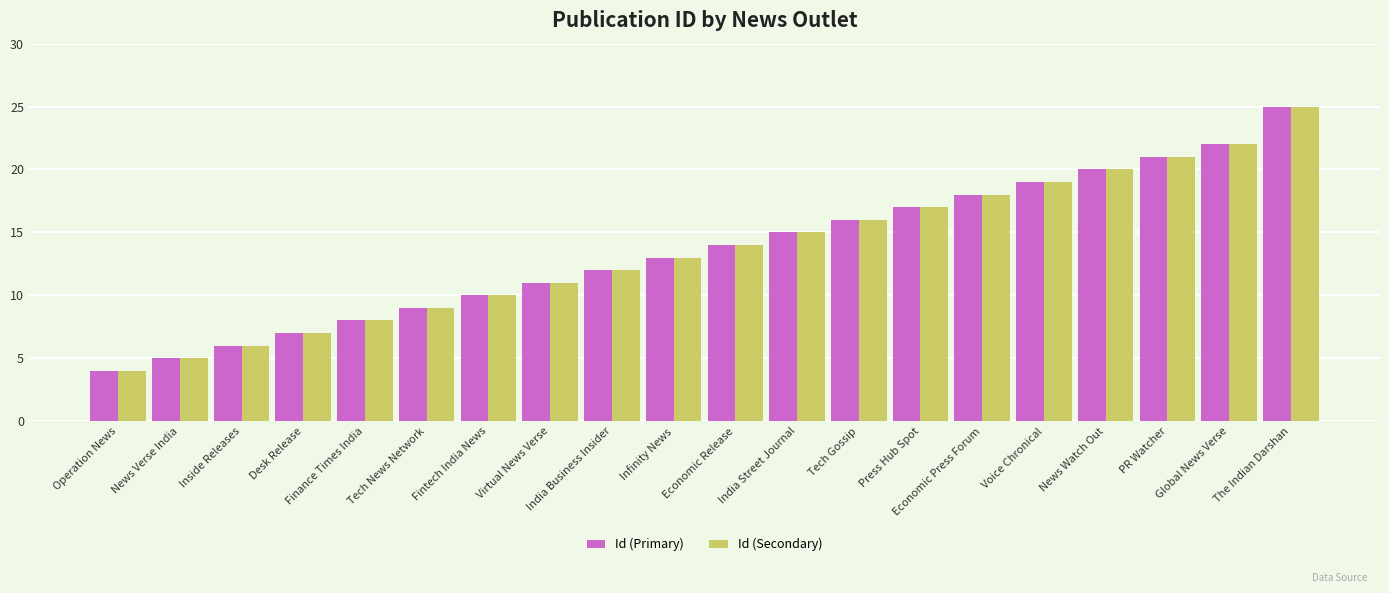

Which category has the highest value in the Id (Secondary) series?

The Indian Darshan